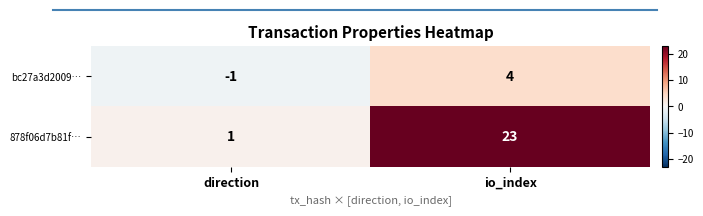

Reading left to right, what are all the values shown in this chart?

bc27a3d2009…: direction=-1	io_index=4
878f06d7b81f…: direction=1	io_index=23